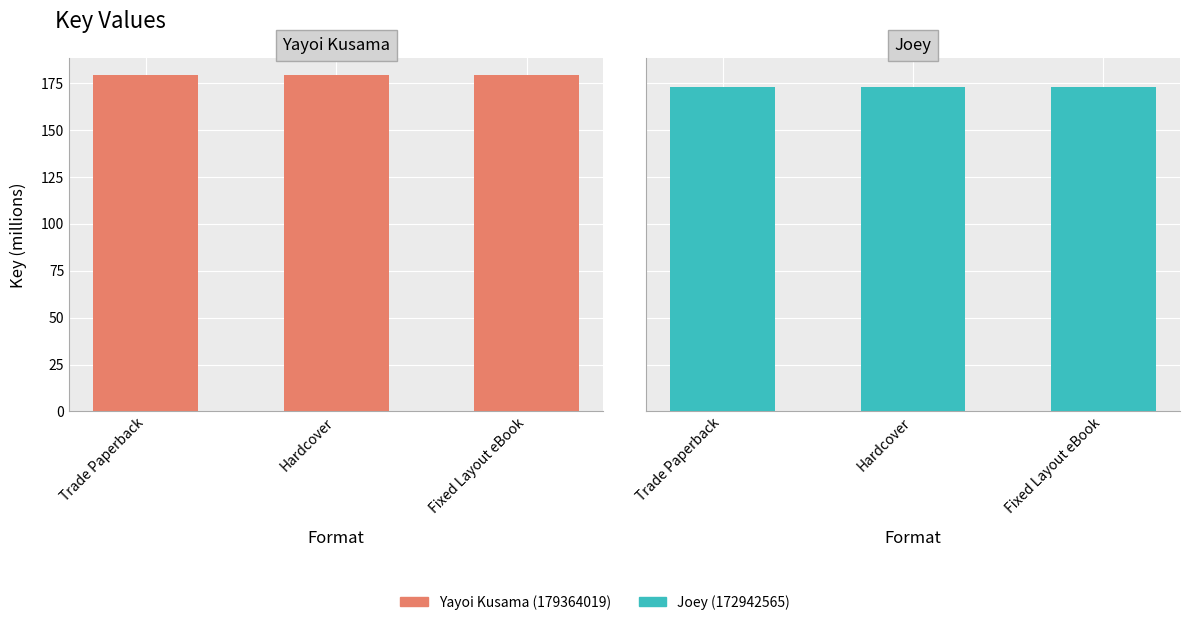

What position from the right is Hardcover?

2